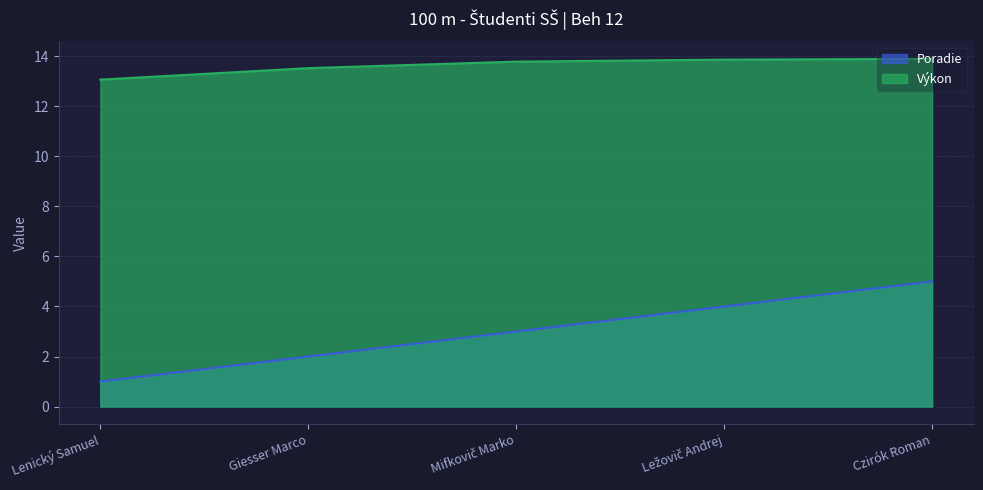

What is the difference between the second highest and minimum values in the Poradie series?

3.0